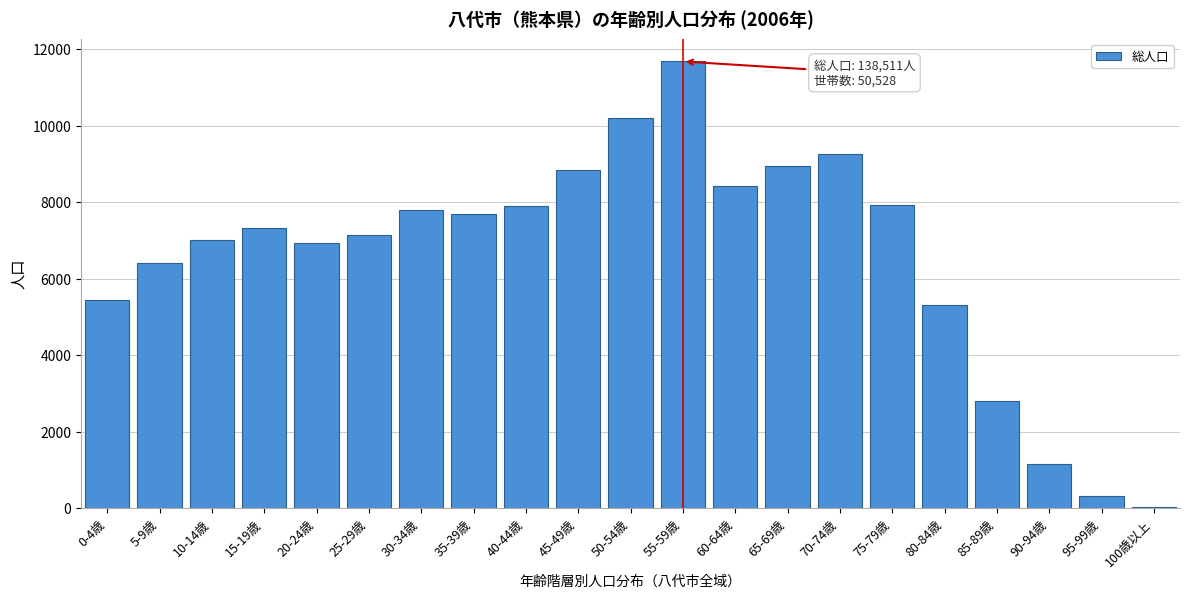

What is the label of the 1st bar from the left?

0-4歳